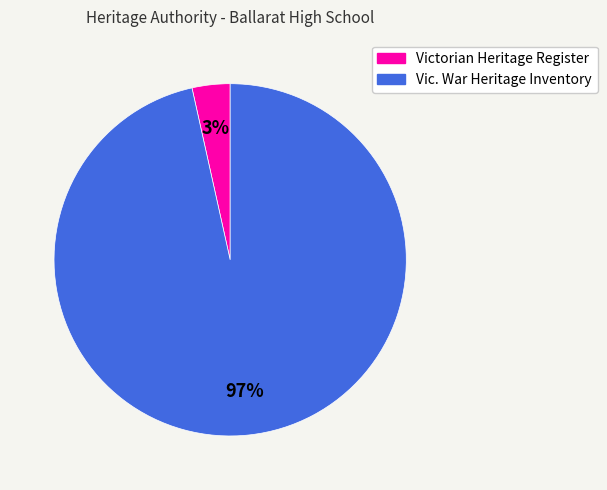

To the nearest percent, what is the average slice percentage?

50%